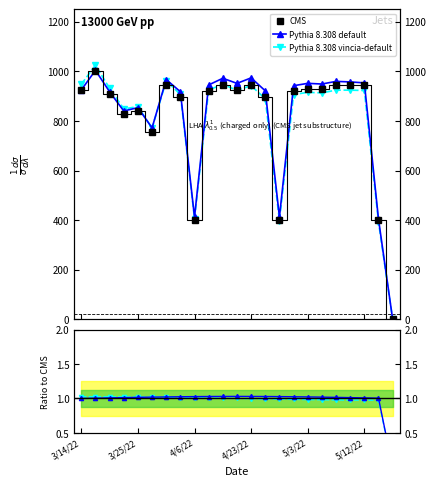

The Pythia 8.308 vincia-default series shows 1.0 at 21. True or false?

True